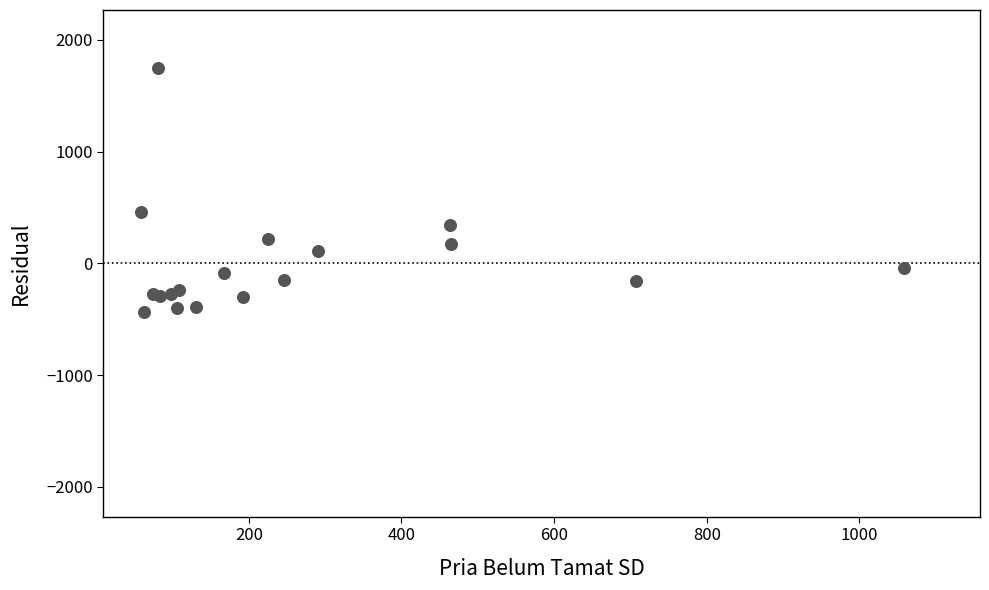

What Y value in the scatter plot is closest to 653?

462.2